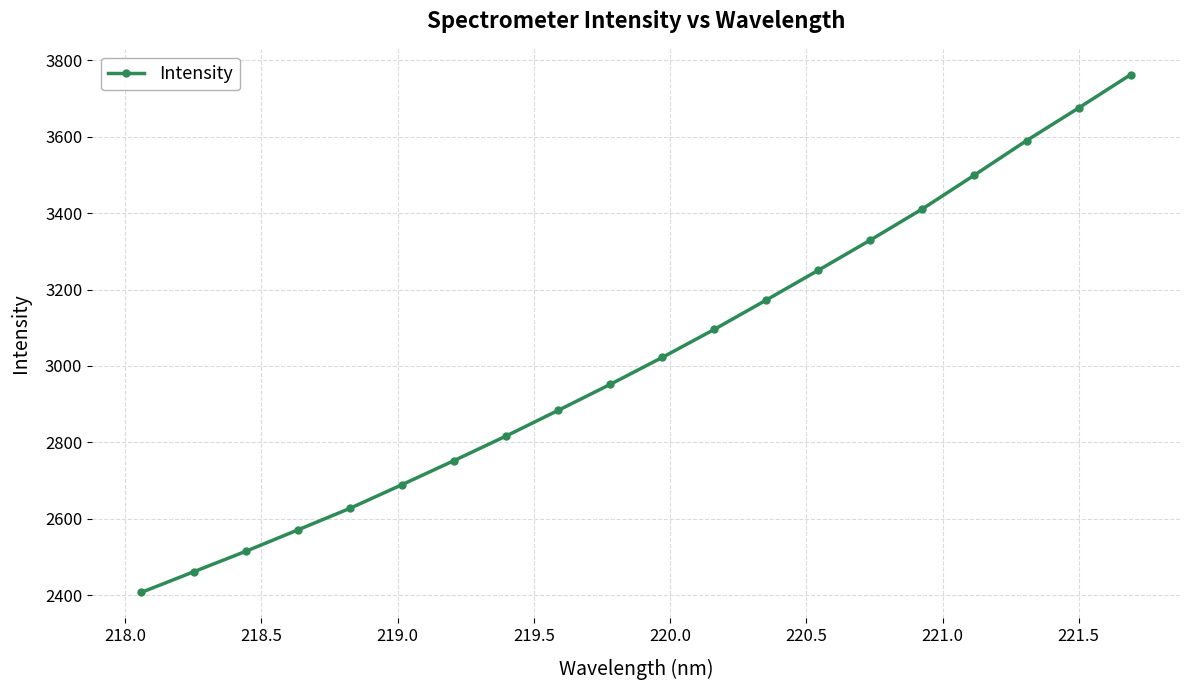

What is the average value?

3024.1